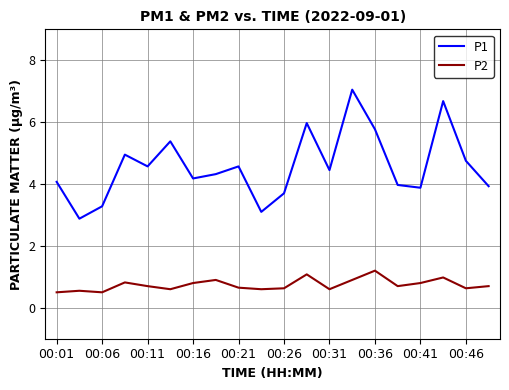

What is the difference between the maximum and minimum values in the P2 series?

0.7